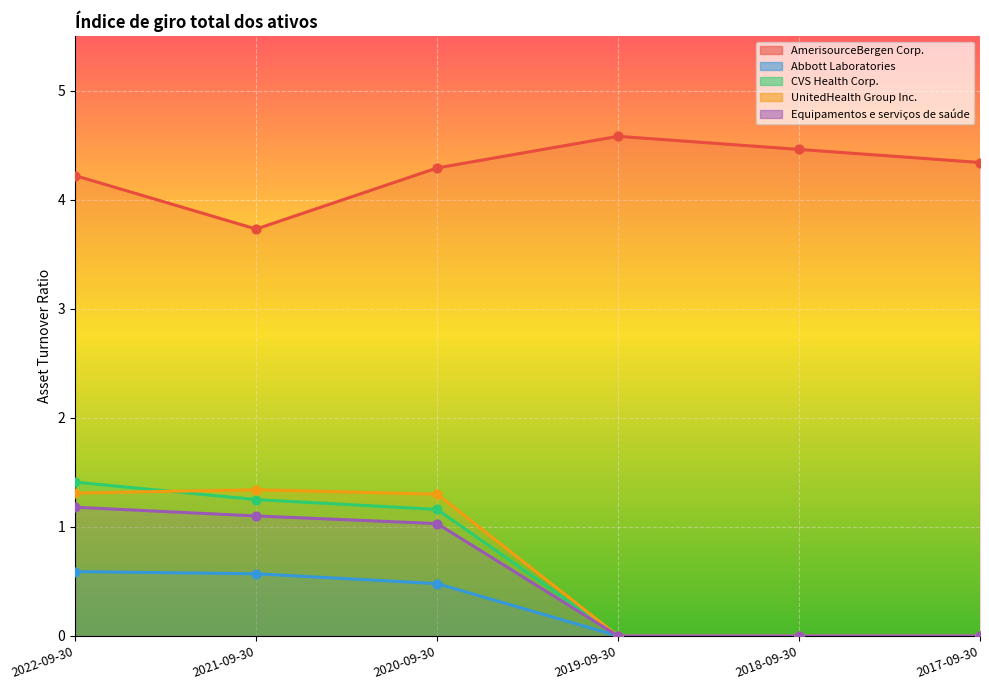

Is the value of Abbott Laboratories at 2022-09-30 greater than the value of UnitedHealth Group Inc. at 2022-09-30?

No